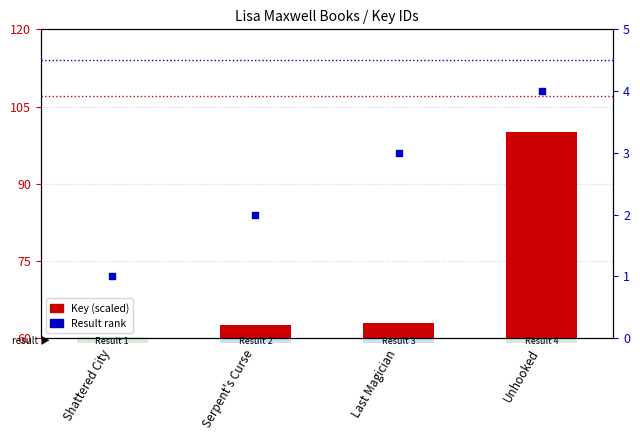

Which series has the largest Y range (max minus min)?

Key (scaled)